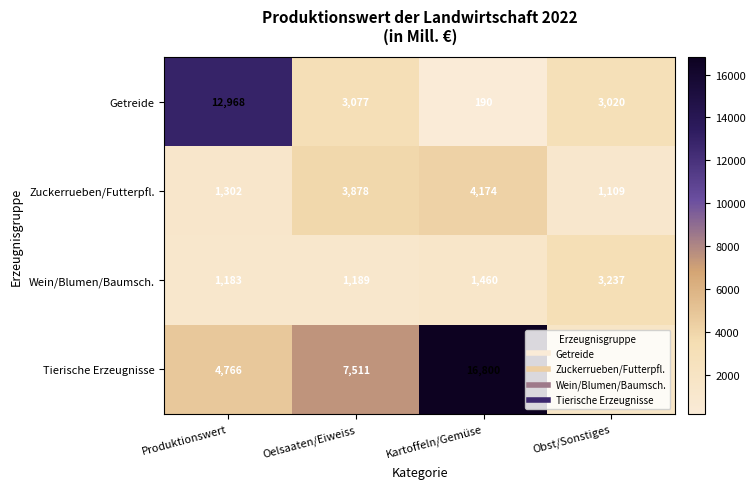

At Produktionswert, list the series in order from largest to smallest.

Getreide, Tierische Erzeugnisse, Zuckerrueben/Futterpfl., Wein/Blumen/Baumsch.